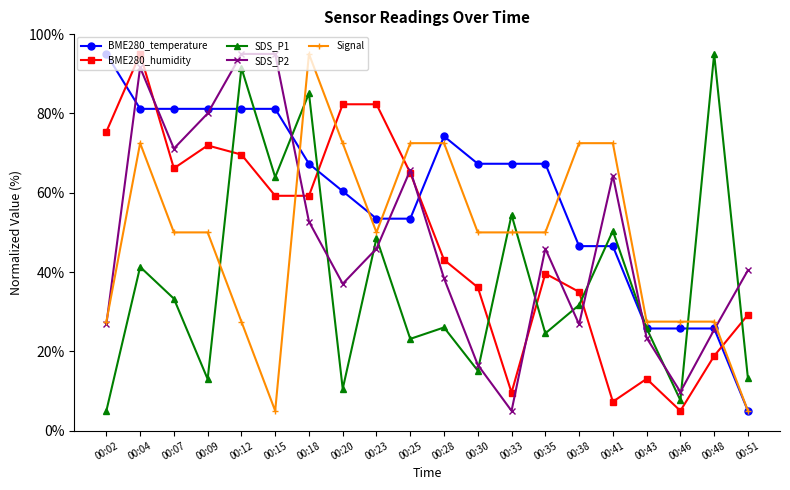

At which label does Signal reach its peak?

00:18